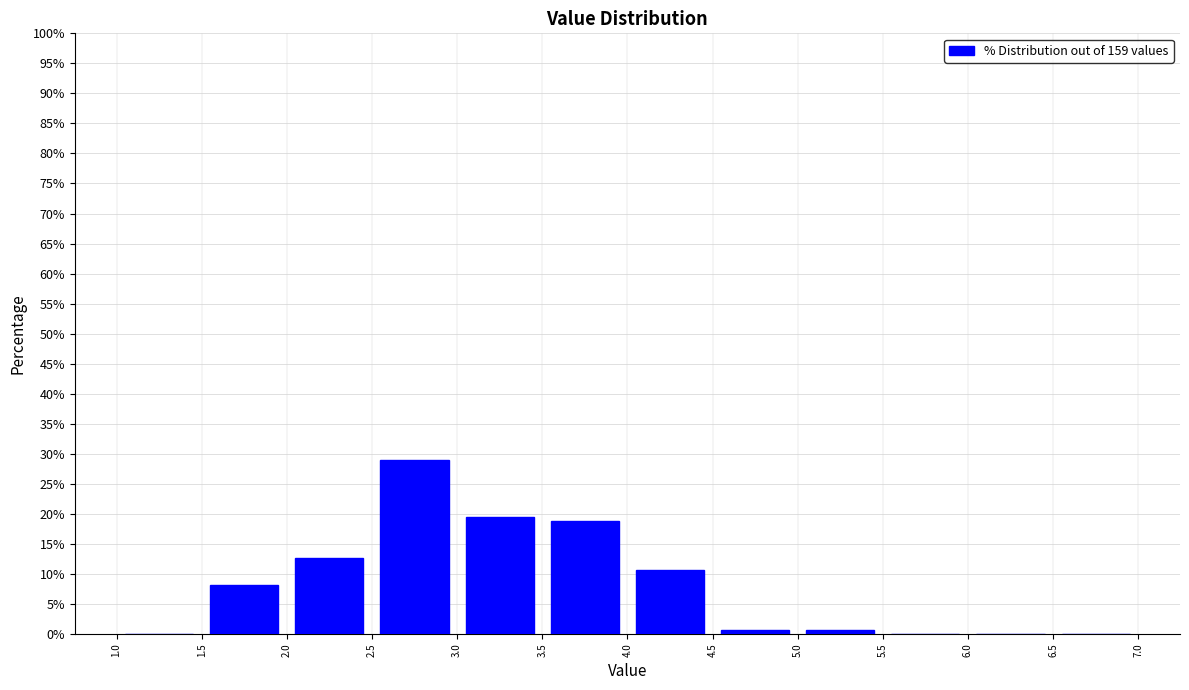

Over which range of the x-axis is the bar tallest?

2.5 to 3.0